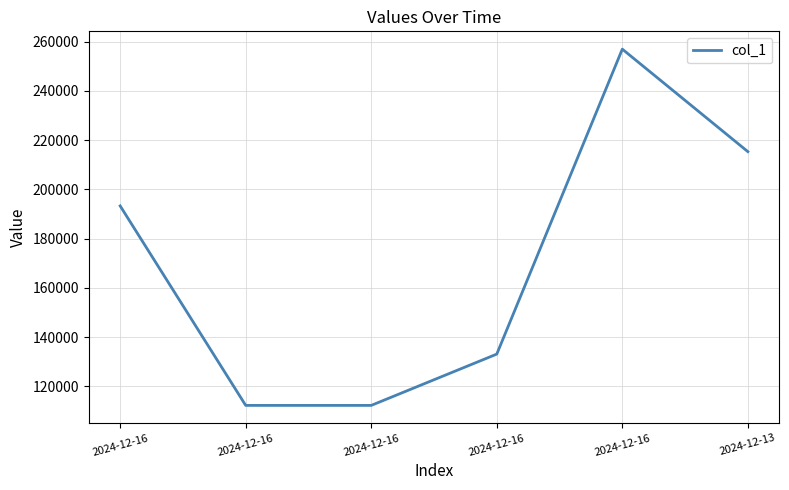

What is the average value?

170514